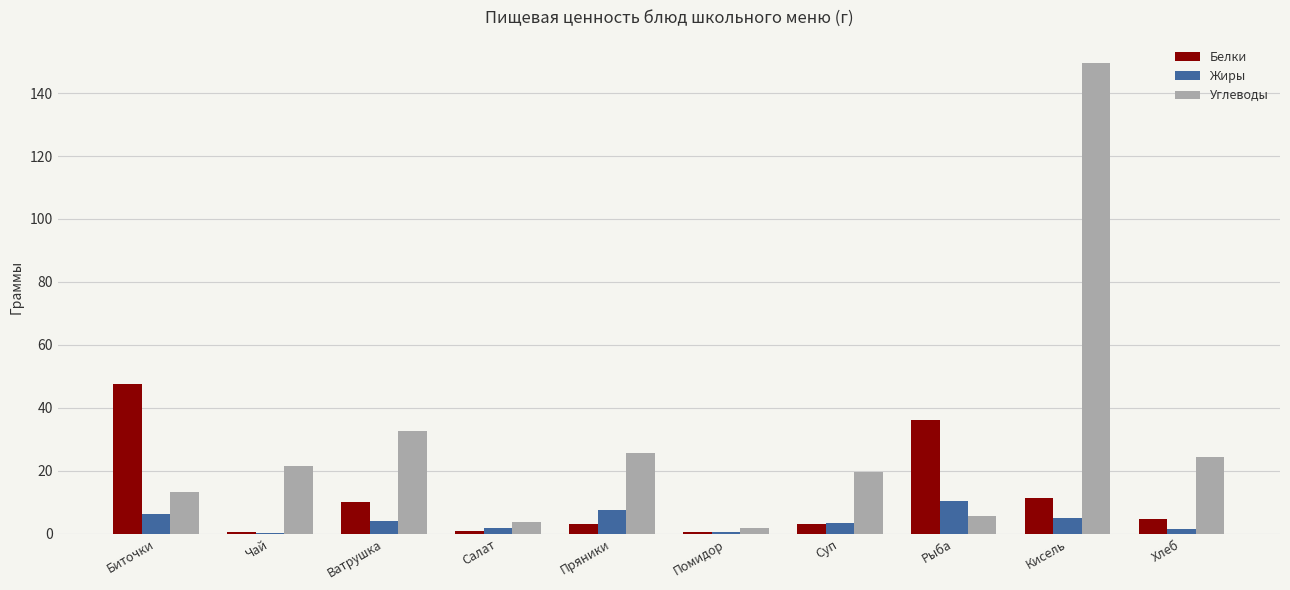

How many groups of bars are there?

10